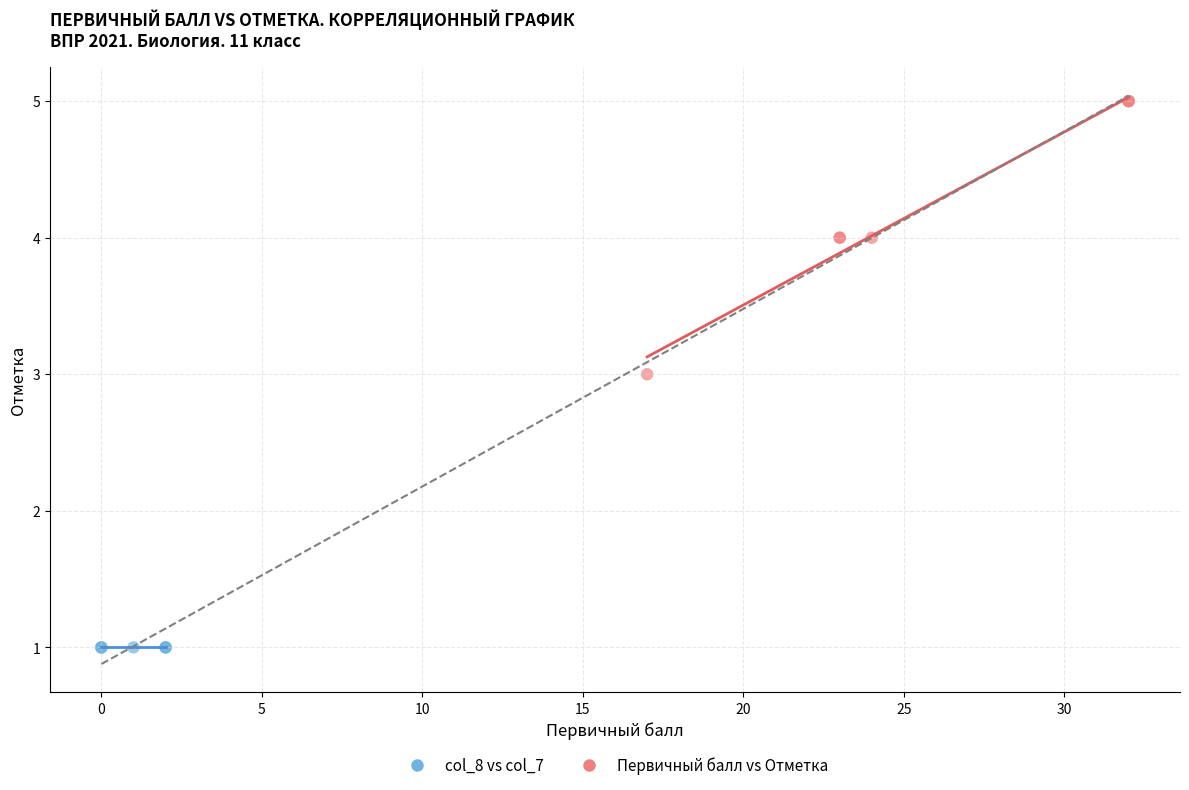

Which series reaches the maximum Y coordinate?

Первичный балл vs Отметка